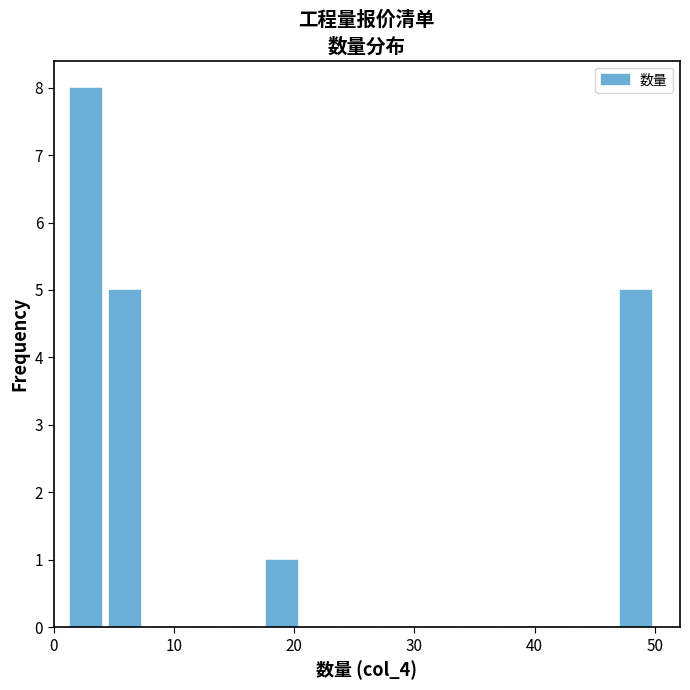

Read against the x-axis, roughly where is the centre of the tallest bar?

3